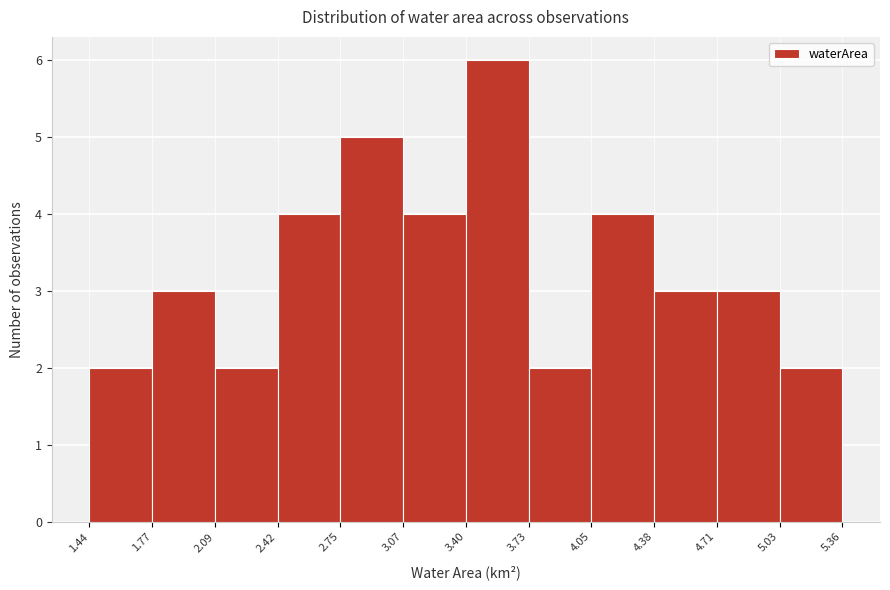

Over which range of the x-axis is the bar tallest?

3.40 to 3.73